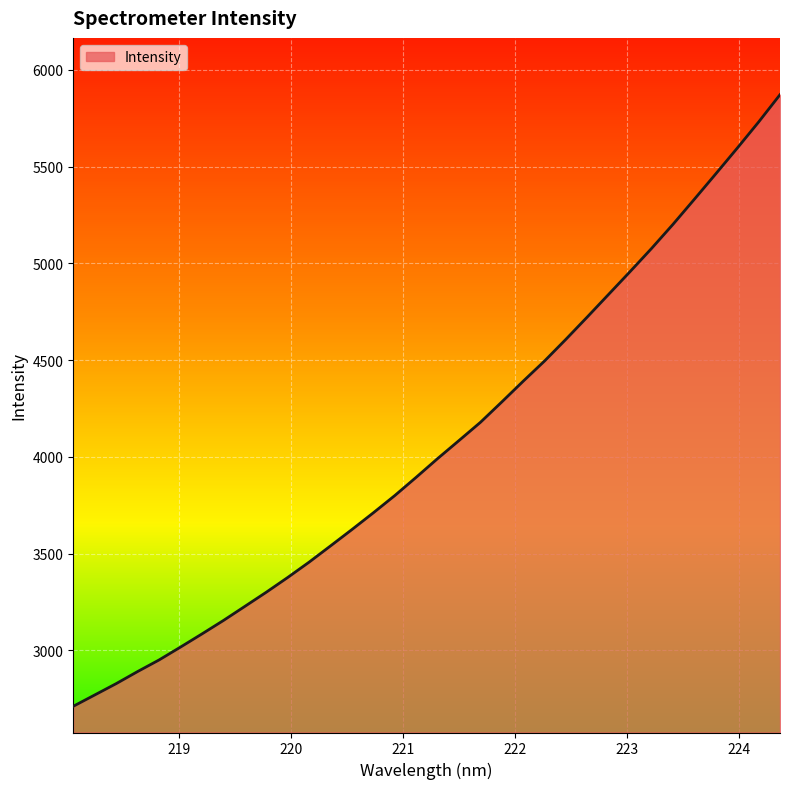

What is the difference between the maximum and minimum values?

3161.0